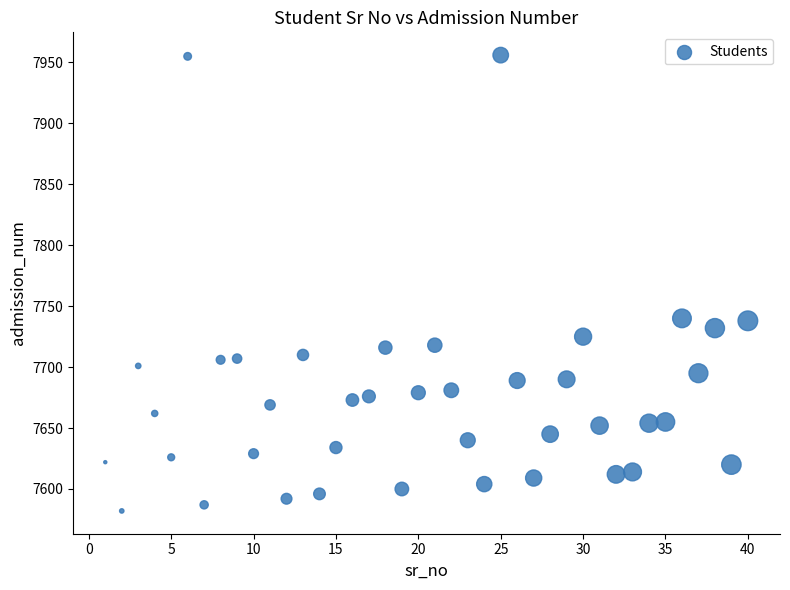

What is the range of Y values (max minus min)?

374